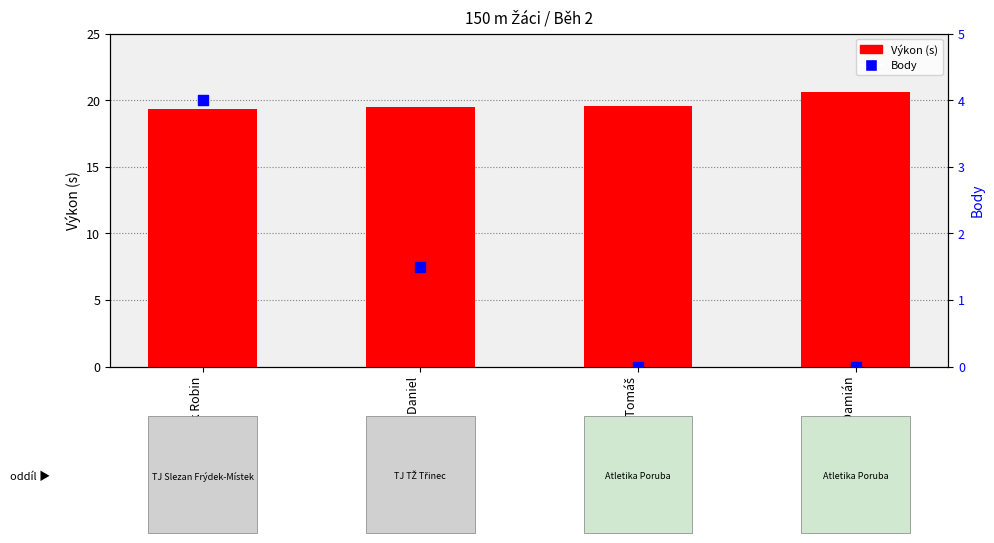

At which category is the sum across all series the highest?

Dorotík Robin